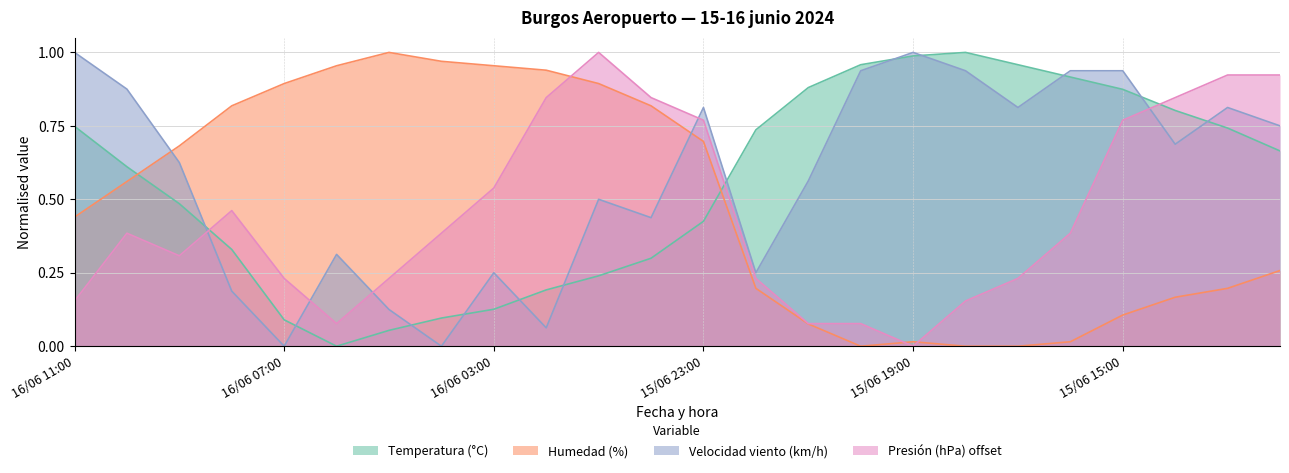

Which series has the largest range (max minus min)?

Temperatura (°C)